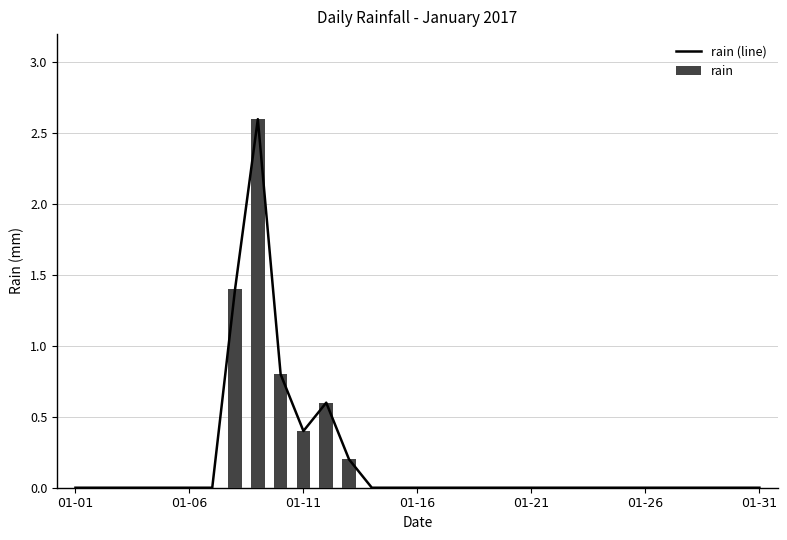

What is the maximum value for rain?

2.6